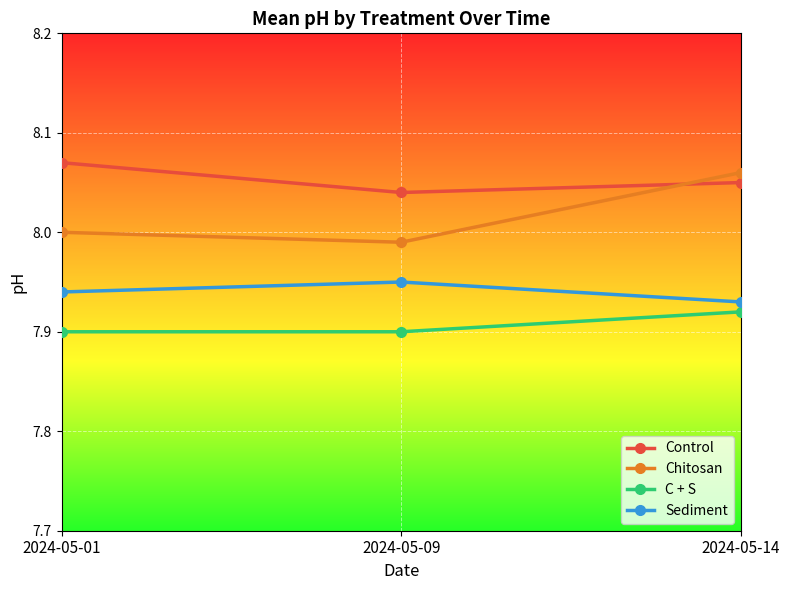

What is the sum of all Sediment values?

23.8